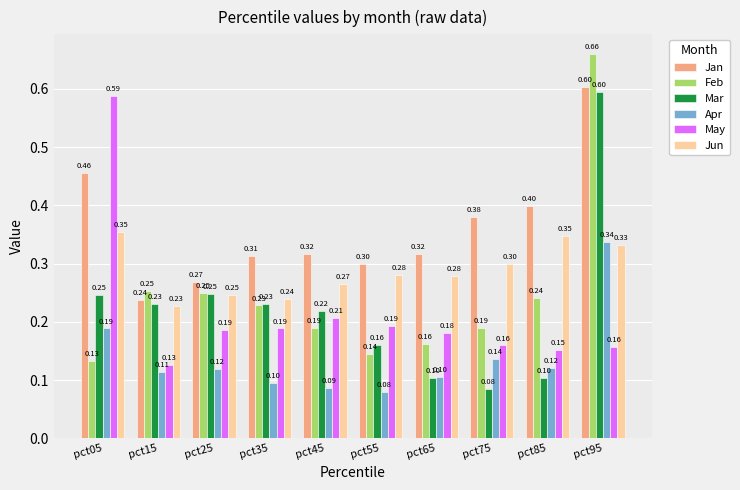

Which series has the widest spread of values?

Feb